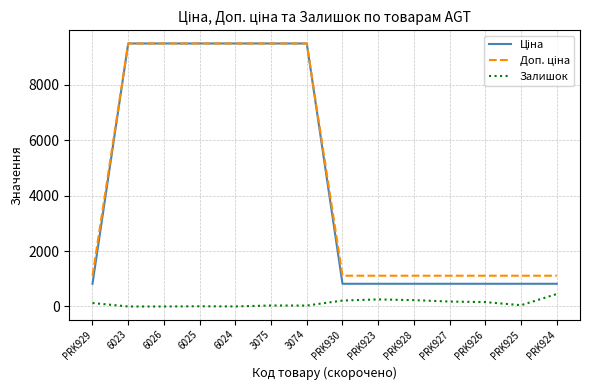

How many lines are shown in the chart?

3